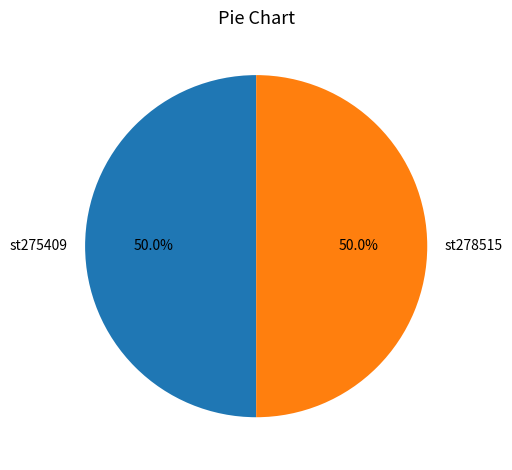

Is it true that st278515 is 41% of the pie?

False